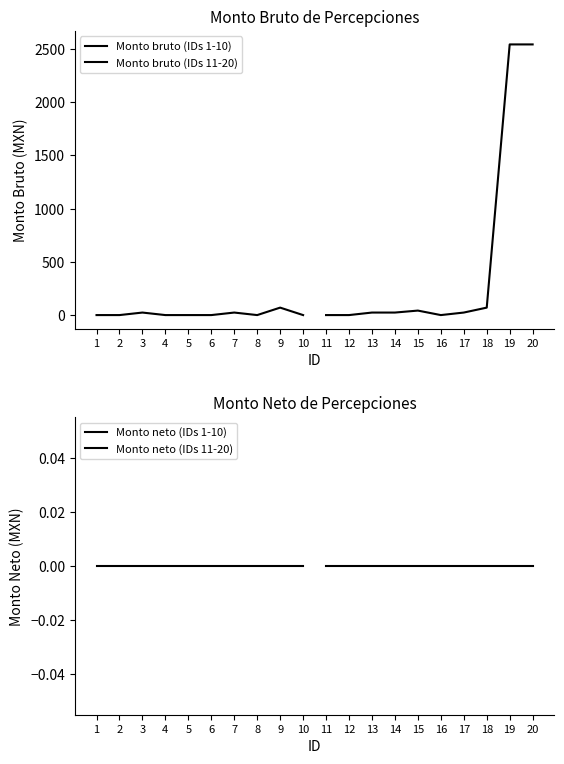

Which series has the widest spread of values?

Monto bruto (IDs 11-20)